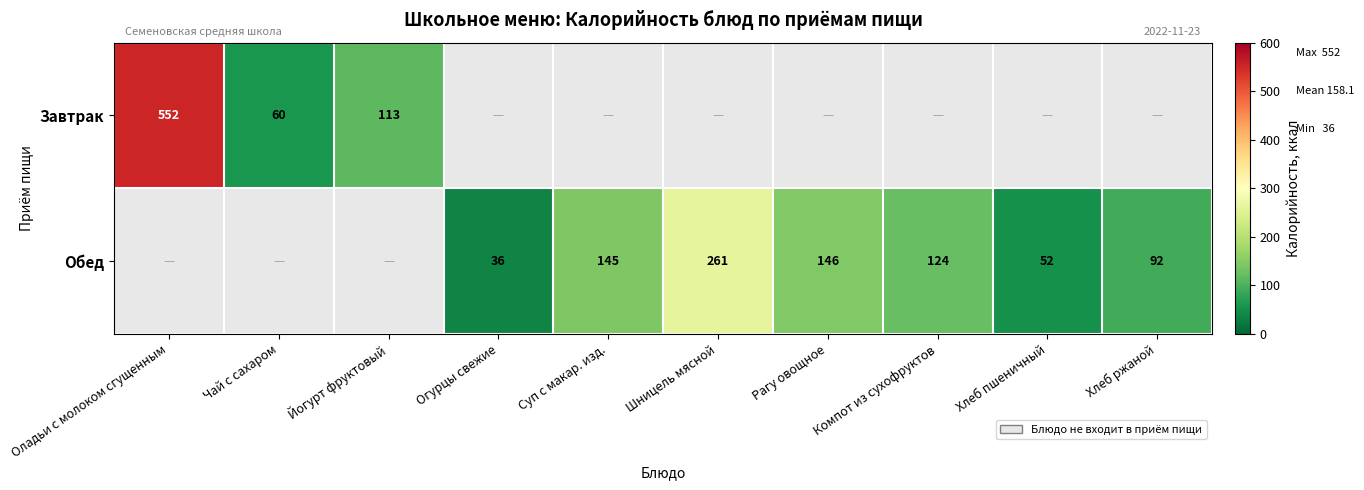

Which label corresponds to the largest value in the chart?

Оладьи с молоком сгущенным